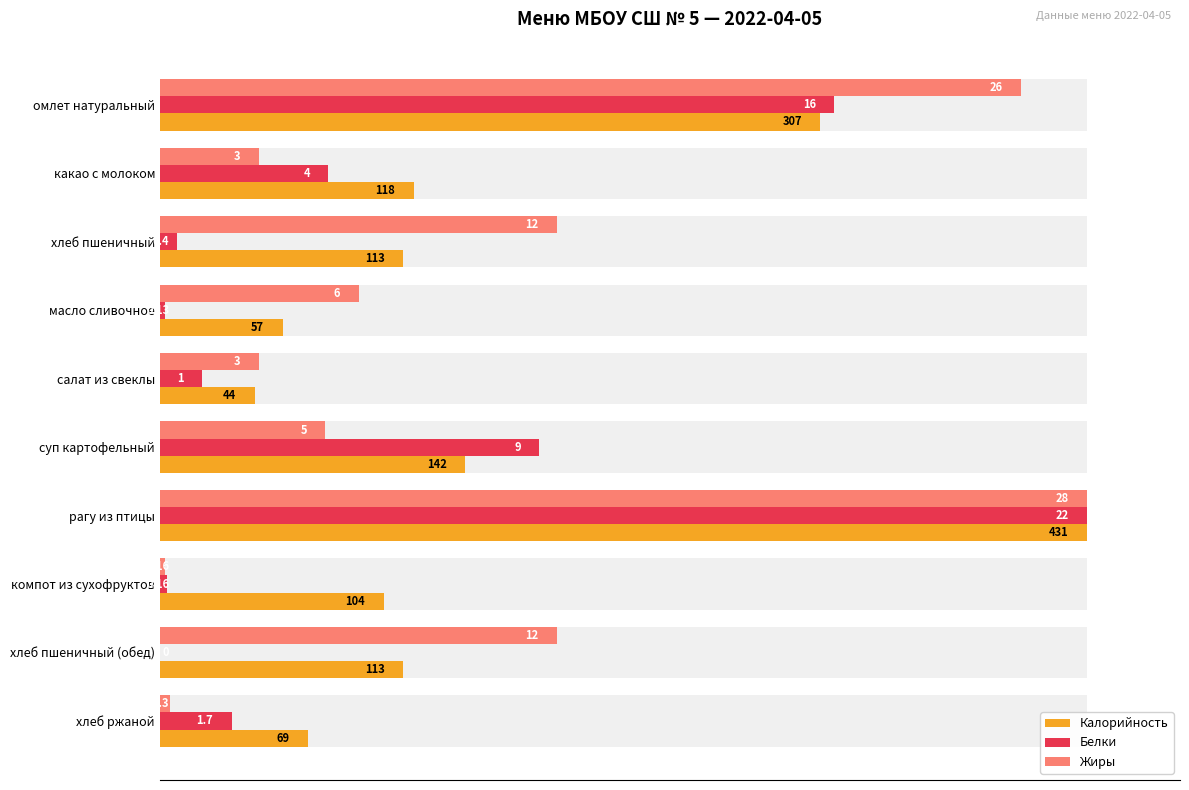

Reading left to right, transcribe all the data shown in this chart.

Калорийность: 71.2	27.4	26.2	13.2	10.2	32.9	100.0	24.1	26.2	16.0
Белки: 72.7	18.2	1.8	0.6	4.5	40.9	100.0	0.7	0.0	7.7
Жиры: 92.9	10.7	42.9	21.4	10.7	17.9	100.0	0.6	42.9	1.1